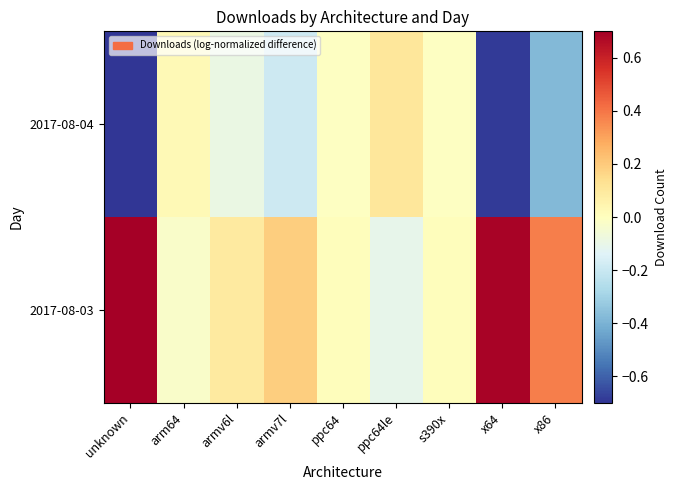

Reading left to right, extract all data points from this chart.

2017-08-03: unknown=0.7	arm64=-0.0	armv6l=0.1	armv7l=0.2	ppc64=0.0	ppc64le=-0.1	s390x=0.0	x64=0.7	x86=0.4
2017-08-04: unknown=-0.7	arm64=0.0	armv6l=-0.1	armv7l=-0.2	ppc64=-0.0	ppc64le=0.1	s390x=-0.0	x64=-0.7	x86=-0.4